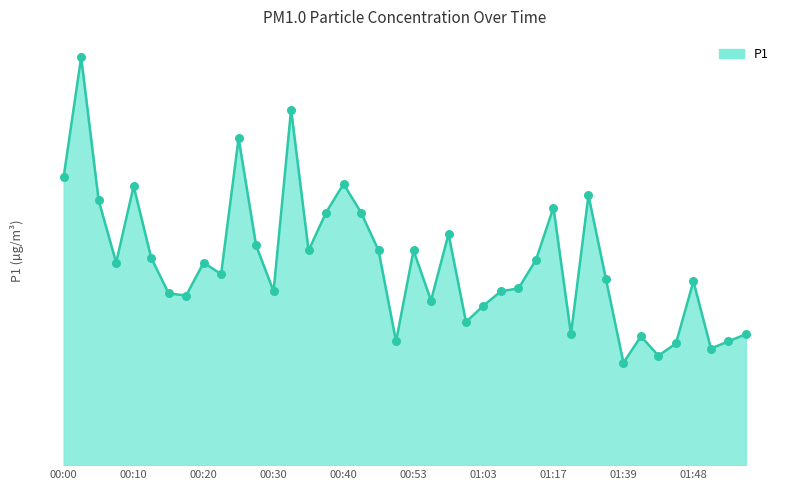

Does the chart have visible grid lines?

No